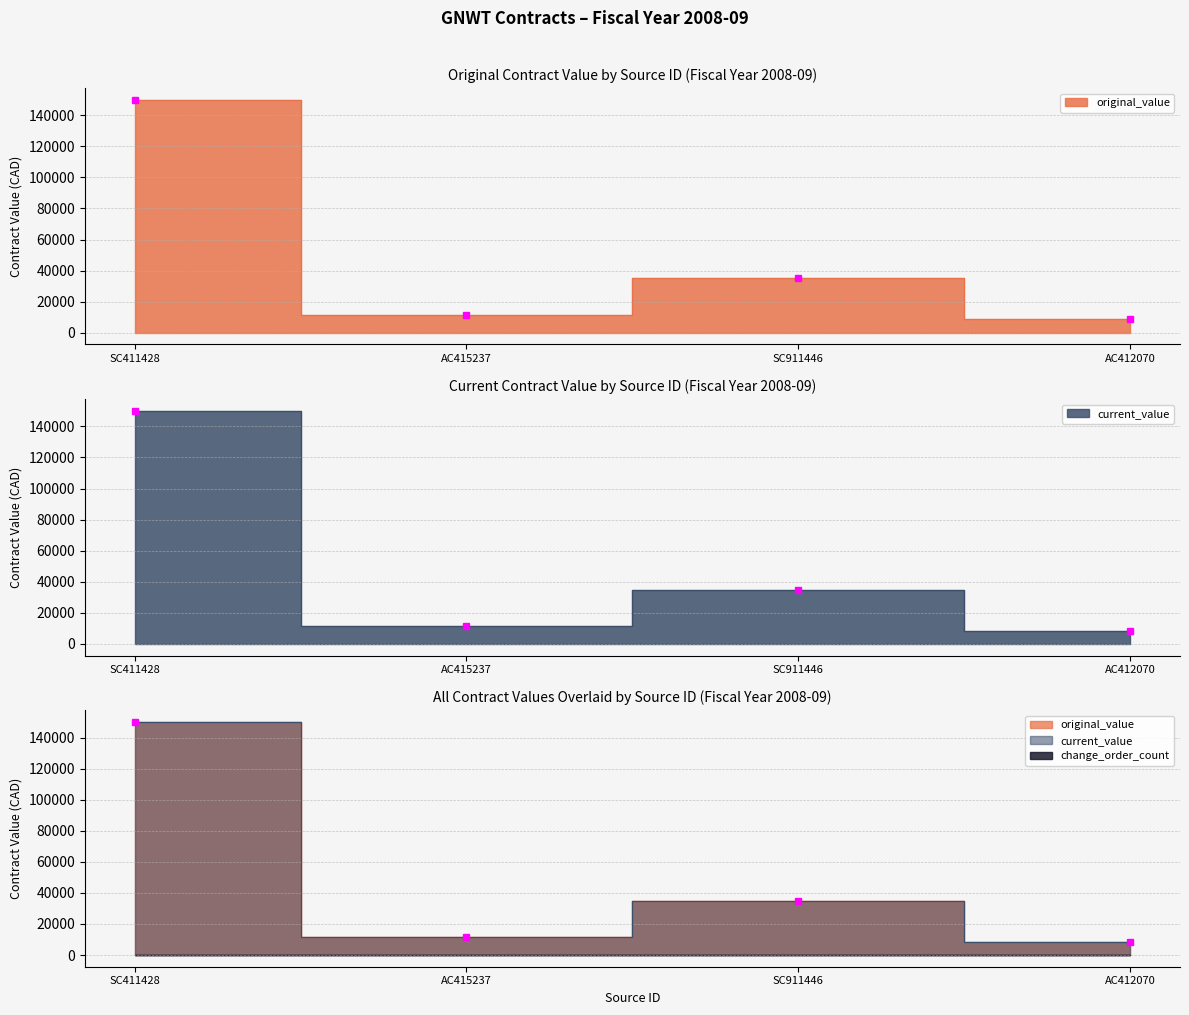

What is the average value of the original_value series?

51313.9